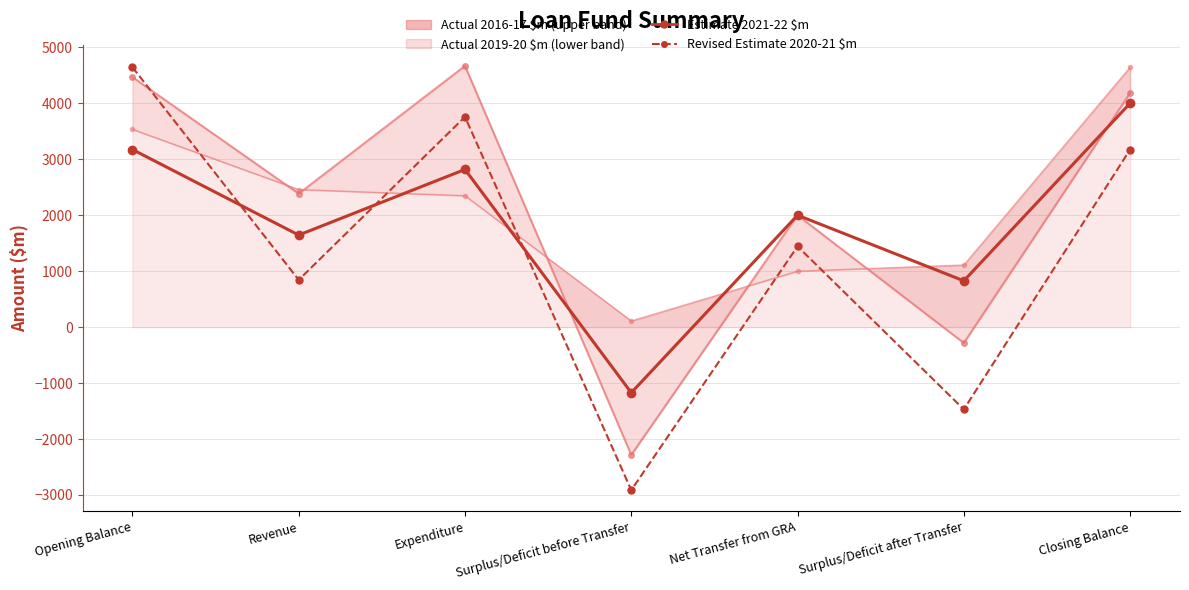

What is the sum of the Estimate 2021-22 $m values at Revenue and Closing Balance?

5646